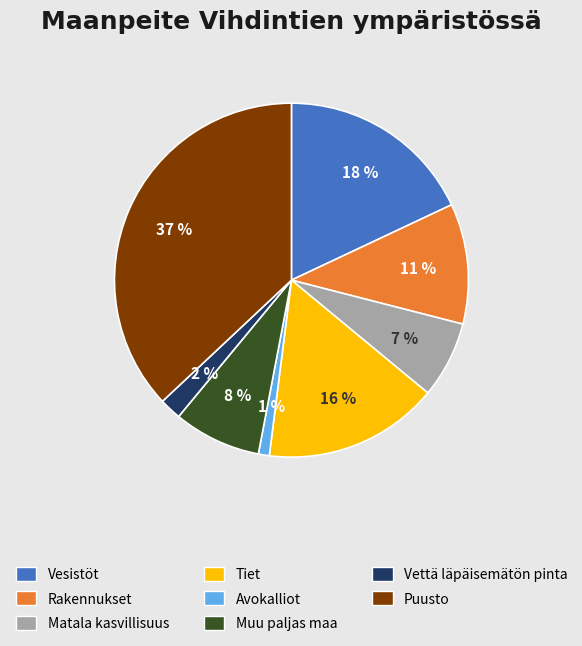

To the nearest percent, what is the average slice percentage?

12%